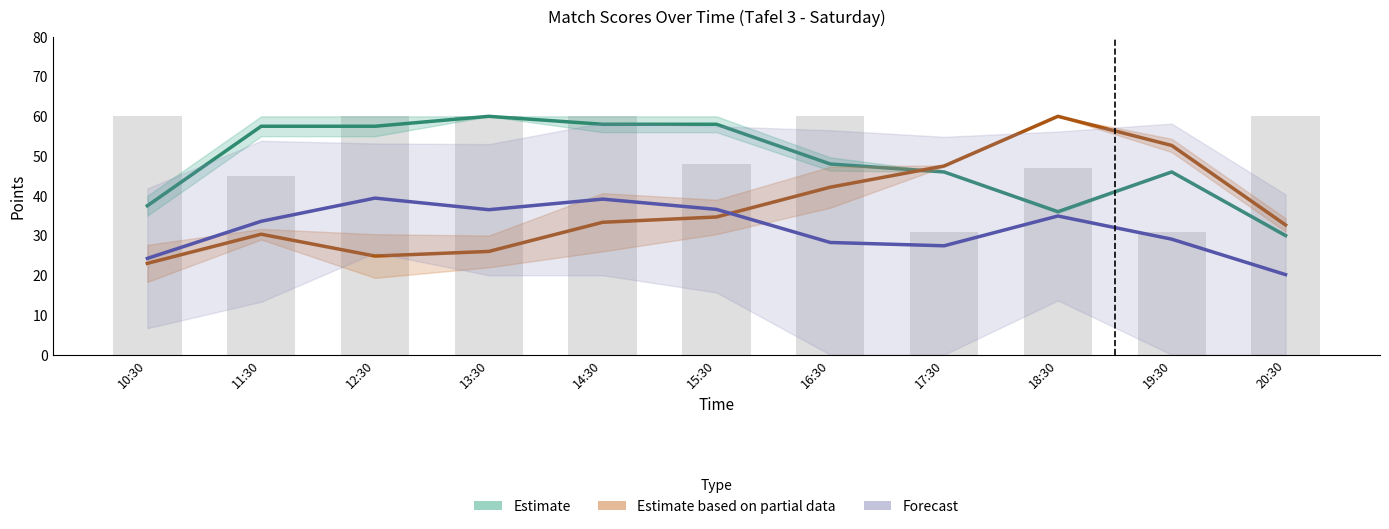

What is the sum of all Estimate based on partial data (Set 1 / Set 2 Score B) values?

407.2